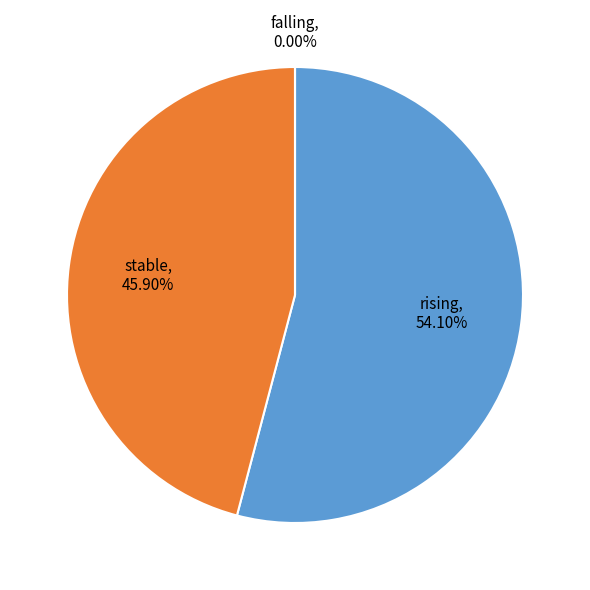

Which category has the smallest portion of the pie?

falling